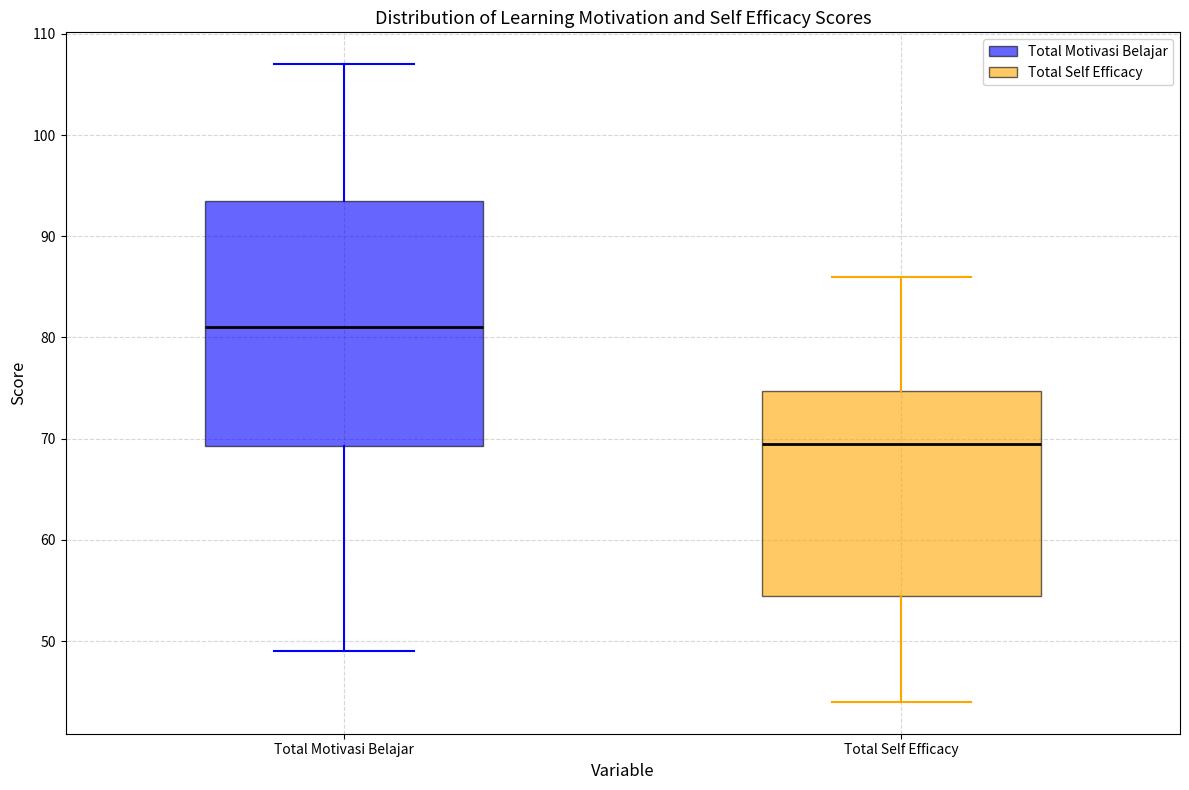

Reading left to right, read every box against the y-axis: the position of its median line, the range the box covers, and the ends of its whiskers. The values are not printed on the chart, so give them approximately, as read against the axis.

Total Motivasi Belajar: median 81, box 69 to 94, whiskers 49 to 107
Total Self Efficacy: median 70, box 55 to 75, whiskers 44 to 86